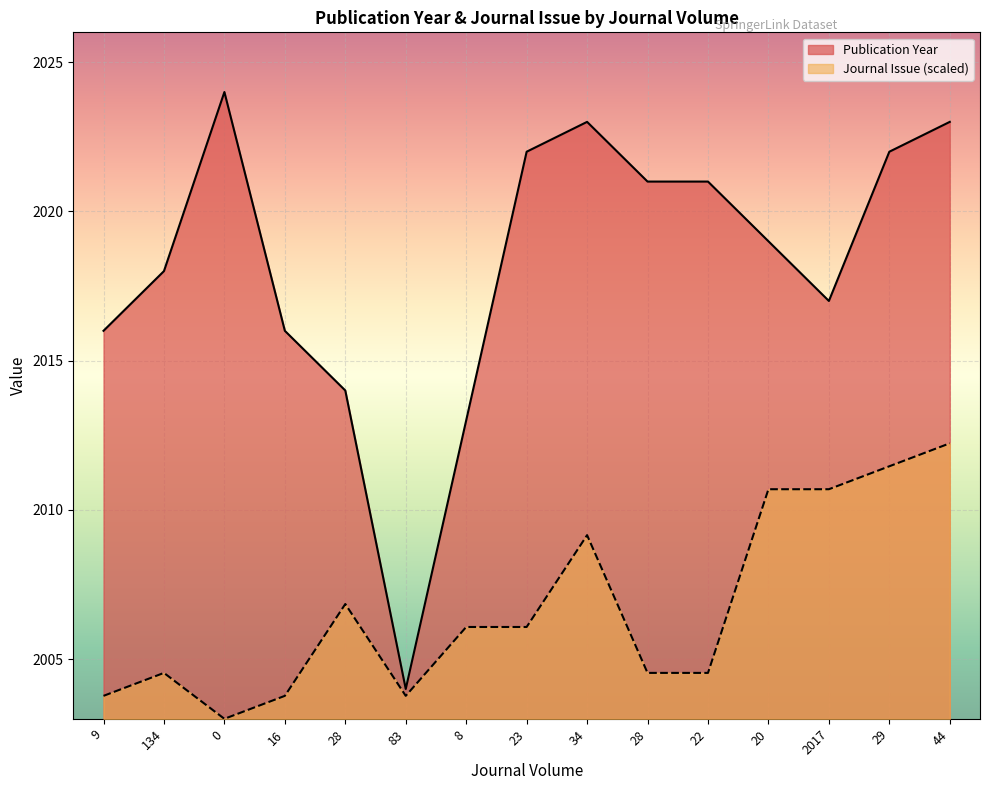

Rank the categories by Journal Issue value from highest to lowest.

44, 29, 20, 2017, 34, 28, 8, 23, 134, 28, 22, 9, 16, 83, 0